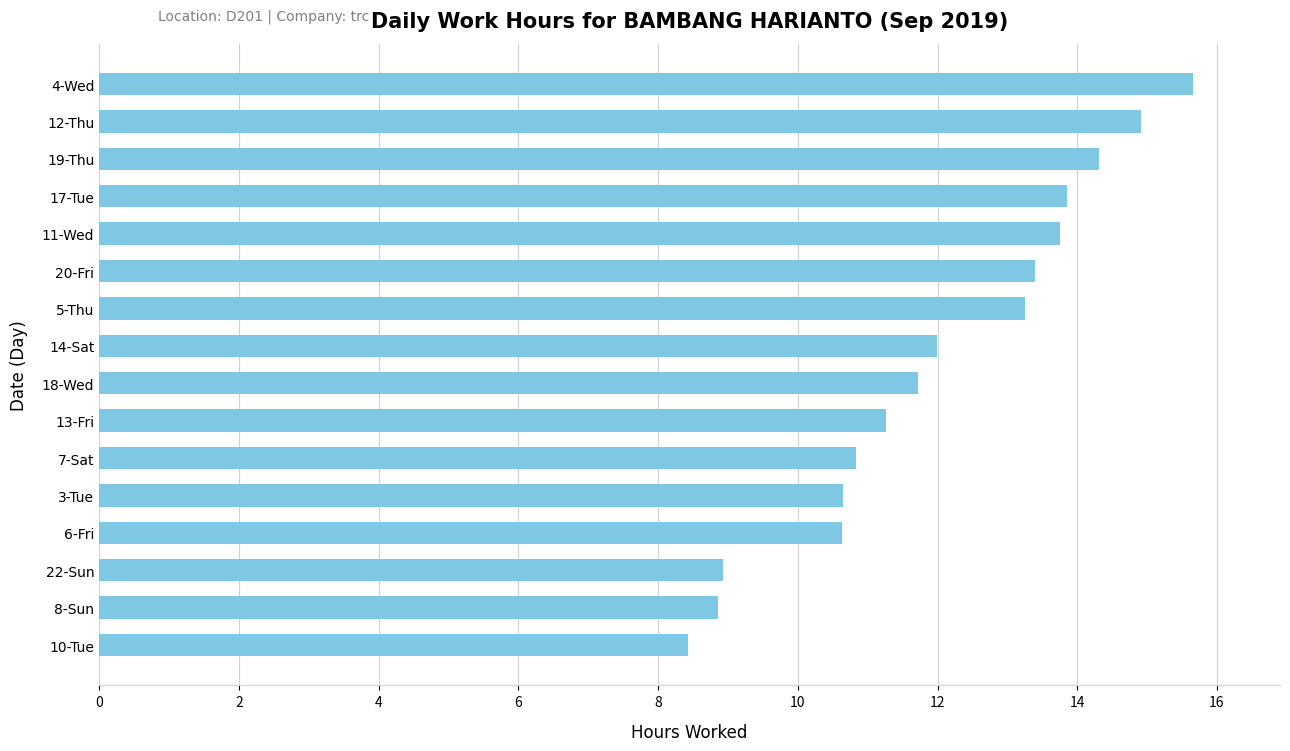

What is the difference between the maximum and minimum values?

7.2